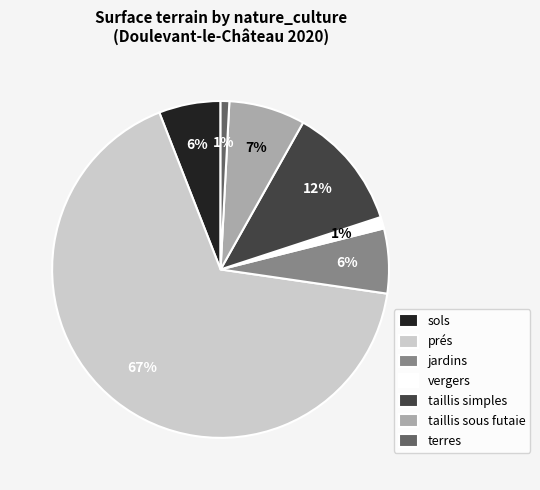

The jardins slice represents 6% of the pie. True or false?

True